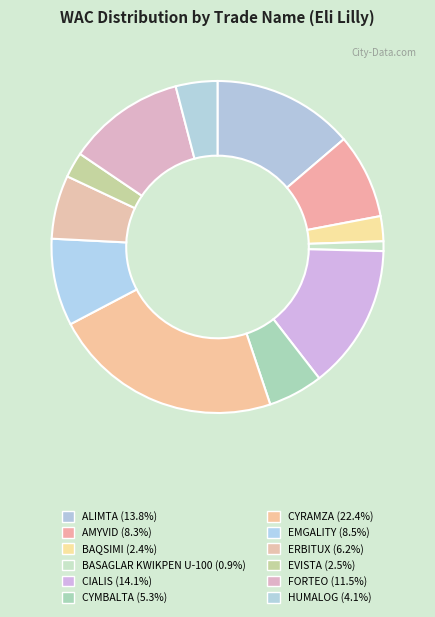

To the nearest percent, what is the difference between the largest and smallest slice percentages?

22%